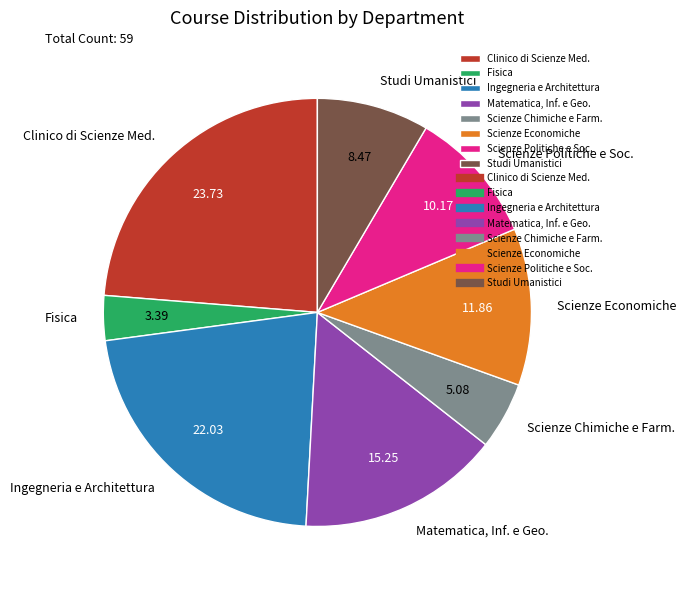

Is it true that Fisica is 3% of the pie?

True